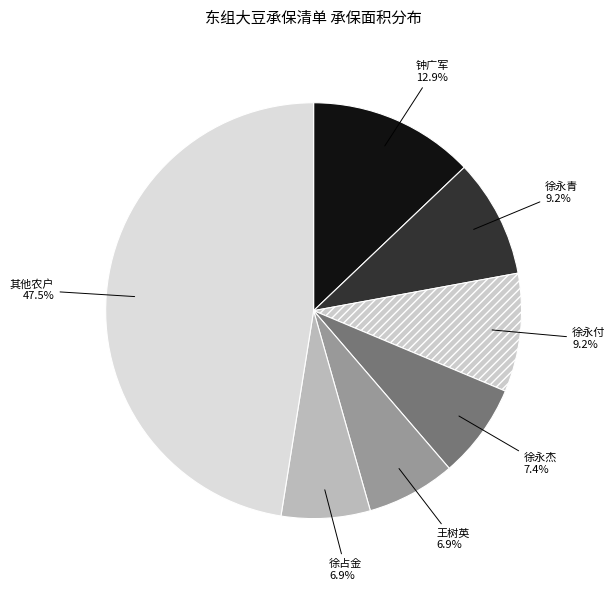

Count the number of slices in the pie.

7